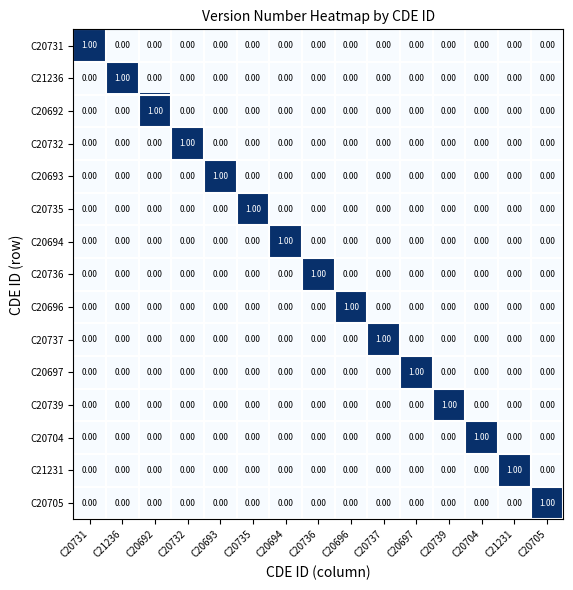

Reading left to right, what are all the values shown in this chart?

C20731: C20731=1	C21236=0	C20692=0	C20732=0	C20693=0	C20735=0	C20694=0	C20736=0	C20696=0	C20737=0	C20697=0	C20739=0	C20704=0	C21231=0	C20705=0
C21236: C20731=0	C21236=1	C20692=0	C20732=0	C20693=0	C20735=0	C20694=0	C20736=0	C20696=0	C20737=0	C20697=0	C20739=0	C20704=0	C21231=0	C20705=0
C20692: C20731=0	C21236=0	C20692=1	C20732=0	C20693=0	C20735=0	C20694=0	C20736=0	C20696=0	C20737=0	C20697=0	C20739=0	C20704=0	C21231=0	C20705=0
C20732: C20731=0	C21236=0	C20692=0	C20732=1	C20693=0	C20735=0	C20694=0	C20736=0	C20696=0	C20737=0	C20697=0	C20739=0	C20704=0	C21231=0	C20705=0
C20693: C20731=0	C21236=0	C20692=0	C20732=0	C20693=1	C20735=0	C20694=0	C20736=0	C20696=0	C20737=0	C20697=0	C20739=0	C20704=0	C21231=0	C20705=0
C20735: C20731=0	C21236=0	C20692=0	C20732=0	C20693=0	C20735=1	C20694=0	C20736=0	C20696=0	C20737=0	C20697=0	C20739=0	C20704=0	C21231=0	C20705=0
C20694: C20731=0	C21236=0	C20692=0	C20732=0	C20693=0	C20735=0	C20694=1	C20736=0	C20696=0	C20737=0	C20697=0	C20739=0	C20704=0	C21231=0	C20705=0
C20736: C20731=0	C21236=0	C20692=0	C20732=0	C20693=0	C20735=0	C20694=0	C20736=1	C20696=0	C20737=0	C20697=0	C20739=0	C20704=0	C21231=0	C20705=0
C20696: C20731=0	C21236=0	C20692=0	C20732=0	C20693=0	C20735=0	C20694=0	C20736=0	C20696=1	C20737=0	C20697=0	C20739=0	C20704=0	C21231=0	C20705=0
C20737: C20731=0	C21236=0	C20692=0	C20732=0	C20693=0	C20735=0	C20694=0	C20736=0	C20696=0	C20737=1	C20697=0	C20739=0	C20704=0	C21231=0	C20705=0
C20697: C20731=0	C21236=0	C20692=0	C20732=0	C20693=0	C20735=0	C20694=0	C20736=0	C20696=0	C20737=0	C20697=1	C20739=0	C20704=0	C21231=0	C20705=0
C20739: C20731=0	C21236=0	C20692=0	C20732=0	C20693=0	C20735=0	C20694=0	C20736=0	C20696=0	C20737=0	C20697=0	C20739=1	C20704=0	C21231=0	C20705=0
C20704: C20731=0	C21236=0	C20692=0	C20732=0	C20693=0	C20735=0	C20694=0	C20736=0	C20696=0	C20737=0	C20697=0	C20739=0	C20704=1	C21231=0	C20705=0
C21231: C20731=0	C21236=0	C20692=0	C20732=0	C20693=0	C20735=0	C20694=0	C20736=0	C20696=0	C20737=0	C20697=0	C20739=0	C20704=0	C21231=1	C20705=0
C20705: C20731=0	C21236=0	C20692=0	C20732=0	C20693=0	C20735=0	C20694=0	C20736=0	C20696=0	C20737=0	C20697=0	C20739=0	C20704=0	C21231=0	C20705=1